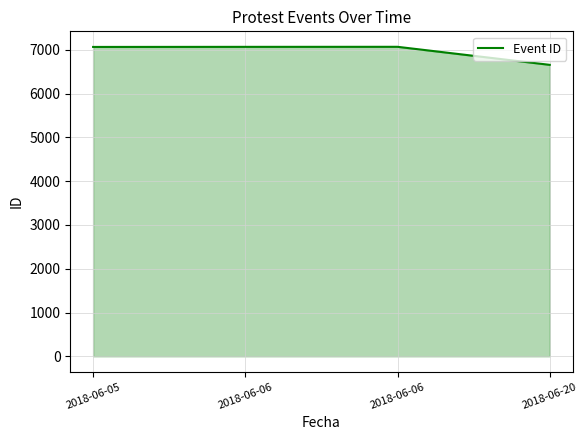

What is the value of the 3rd point from the left?

7068